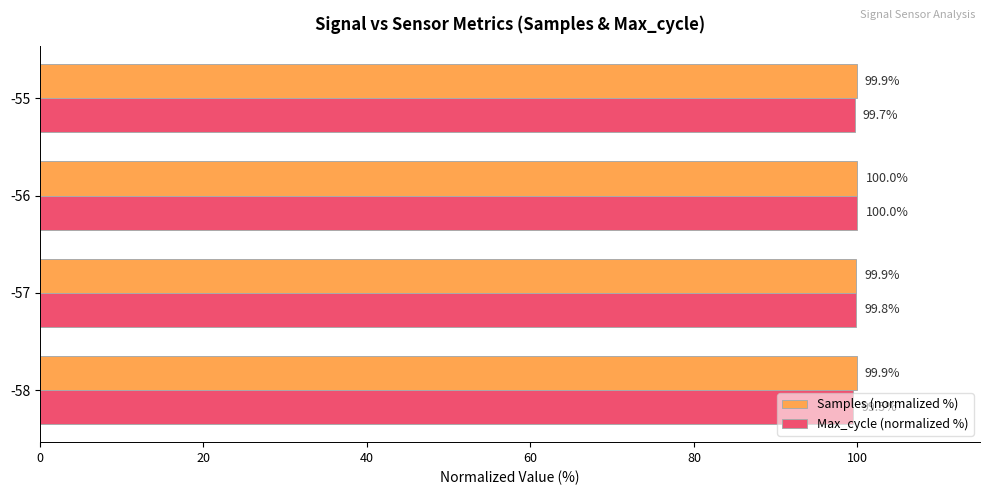

The value of Samples (normalized %) at -58 is 99.9. True or false?

True